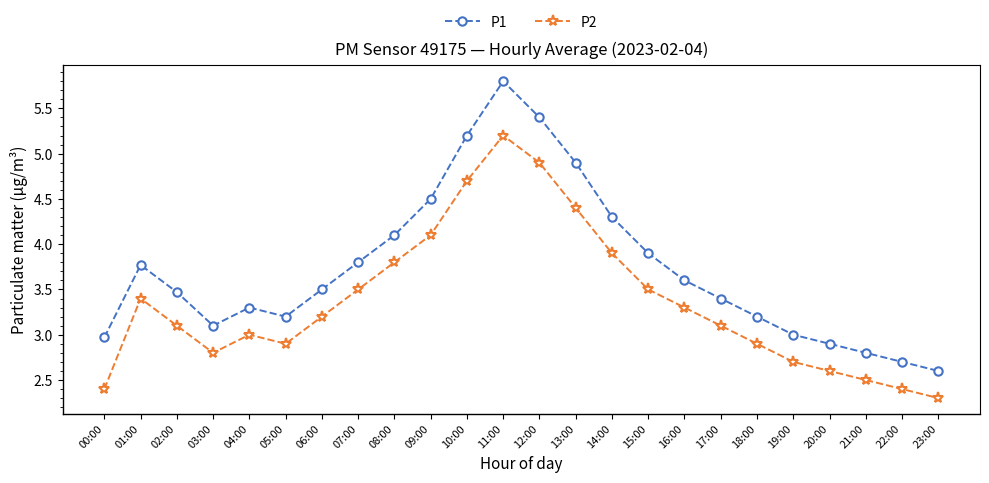

True or false: P2 and P1 cross at least once.

False